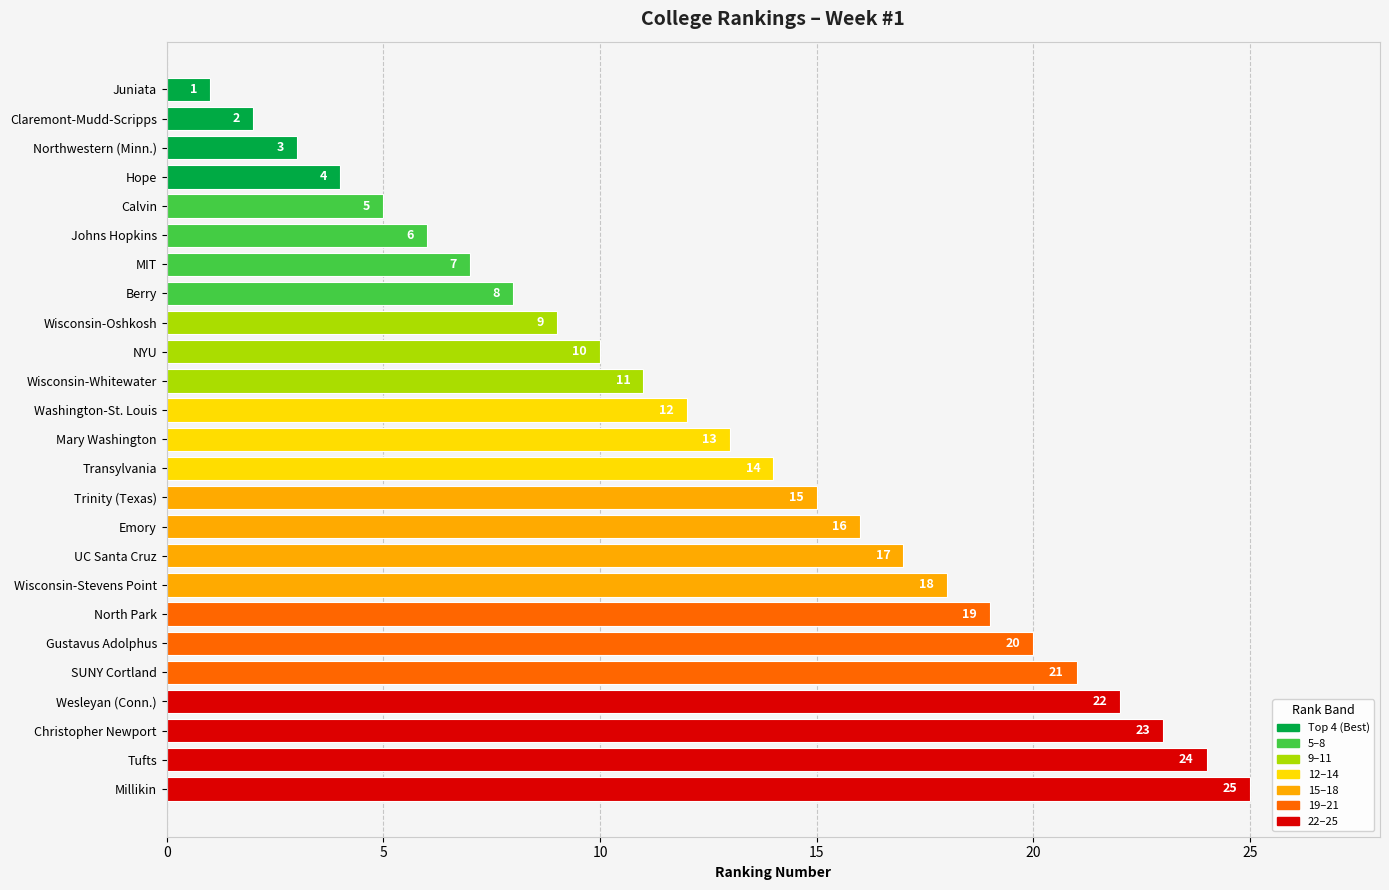

Approximately how many times larger is the value at Hope compared to Juniata?

4.0